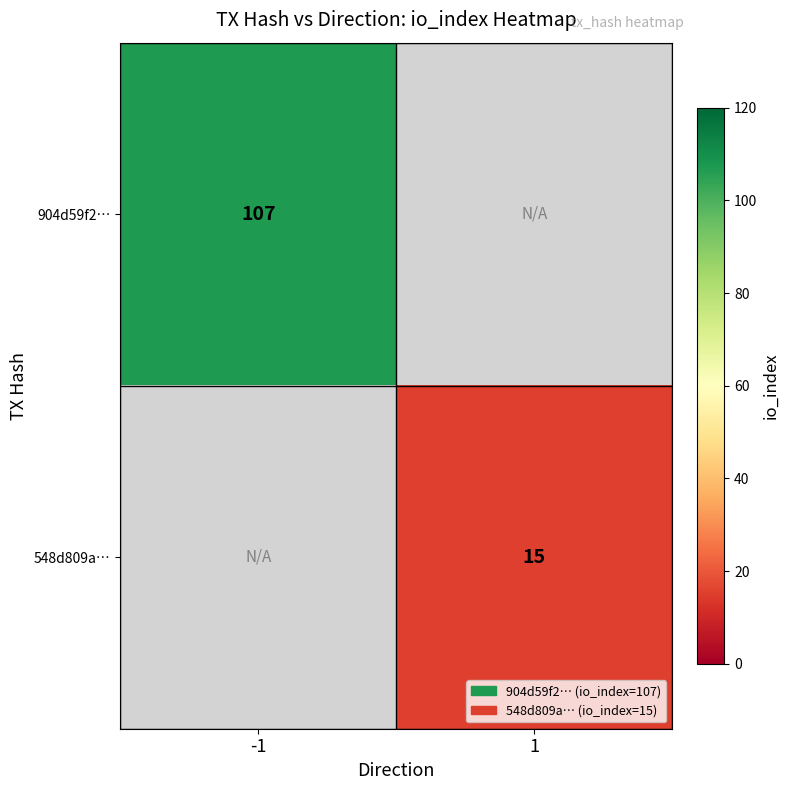

Is it true that 904d59f2… equals 107 at -1?

True